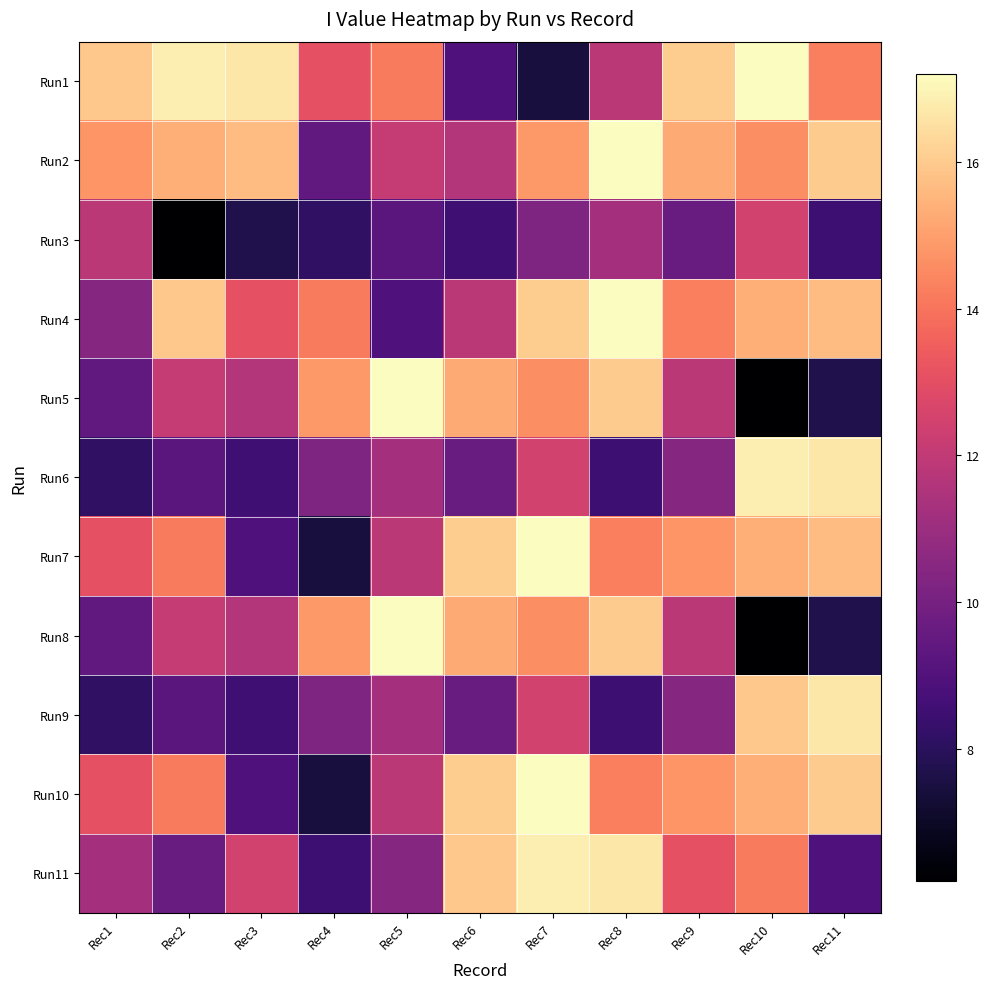

Reading left to right, list all the values displayed in this chart.

Run1: Rec1=15.9	Rec2=16.8	Rec3=16.7	Rec4=13.0	Rec5=14.2	Rec6=8.9	Rec7=7.5	Rec8=11.9	Rec9=16.1	Rec10=17.2	Rec11=14.2
Run2: Rec1=14.8	Rec2=15.4	Rec3=15.7	Rec4=9.4	Rec5=12.1	Rec6=11.6	Rec7=14.9	Rec8=17.2	Rec9=15.3	Rec10=14.6	Rec11=16.0
Run3: Rec1=11.9	Rec2=6.2	Rec3=7.7	Rec4=8.1	Rec5=9.3	Rec6=8.6	Rec7=10.2	Rec8=11.3	Rec9=9.7	Rec10=12.5	Rec11=8.5
Run4: Rec1=10.4	Rec2=15.9	Rec3=13.0	Rec4=14.2	Rec5=8.9	Rec6=11.9	Rec7=16.1	Rec8=17.2	Rec9=14.2	Rec10=15.4	Rec11=15.7
Run5: Rec1=9.4	Rec2=12.1	Rec3=11.6	Rec4=14.9	Rec5=17.2	Rec6=15.3	Rec7=14.6	Rec8=16.0	Rec9=11.9	Rec10=6.2	Rec11=7.7
Run6: Rec1=8.1	Rec2=9.3	Rec3=8.6	Rec4=10.2	Rec5=11.3	Rec6=9.7	Rec7=12.5	Rec8=8.5	Rec9=10.4	Rec10=16.8	Rec11=16.7
Run7: Rec1=13.0	Rec2=14.2	Rec3=8.9	Rec4=7.5	Rec5=11.9	Rec6=16.1	Rec7=17.2	Rec8=14.2	Rec9=14.8	Rec10=15.4	Rec11=15.7
Run8: Rec1=9.4	Rec2=12.1	Rec3=11.6	Rec4=14.9	Rec5=17.2	Rec6=15.3	Rec7=14.6	Rec8=16.0	Rec9=11.9	Rec10=6.2	Rec11=7.7
Run9: Rec1=8.1	Rec2=9.3	Rec3=8.6	Rec4=10.2	Rec5=11.3	Rec6=9.7	Rec7=12.5	Rec8=8.5	Rec9=10.4	Rec10=15.9	Rec11=16.7
Run10: Rec1=13.0	Rec2=14.2	Rec3=8.9	Rec4=7.5	Rec5=11.9	Rec6=16.1	Rec7=17.2	Rec8=14.2	Rec9=14.8	Rec10=15.4	Rec11=16.0
Run11: Rec1=11.3	Rec2=9.7	Rec3=12.5	Rec4=8.5	Rec5=10.4	Rec6=15.9	Rec7=16.8	Rec8=16.7	Rec9=13.0	Rec10=14.2	Rec11=8.9